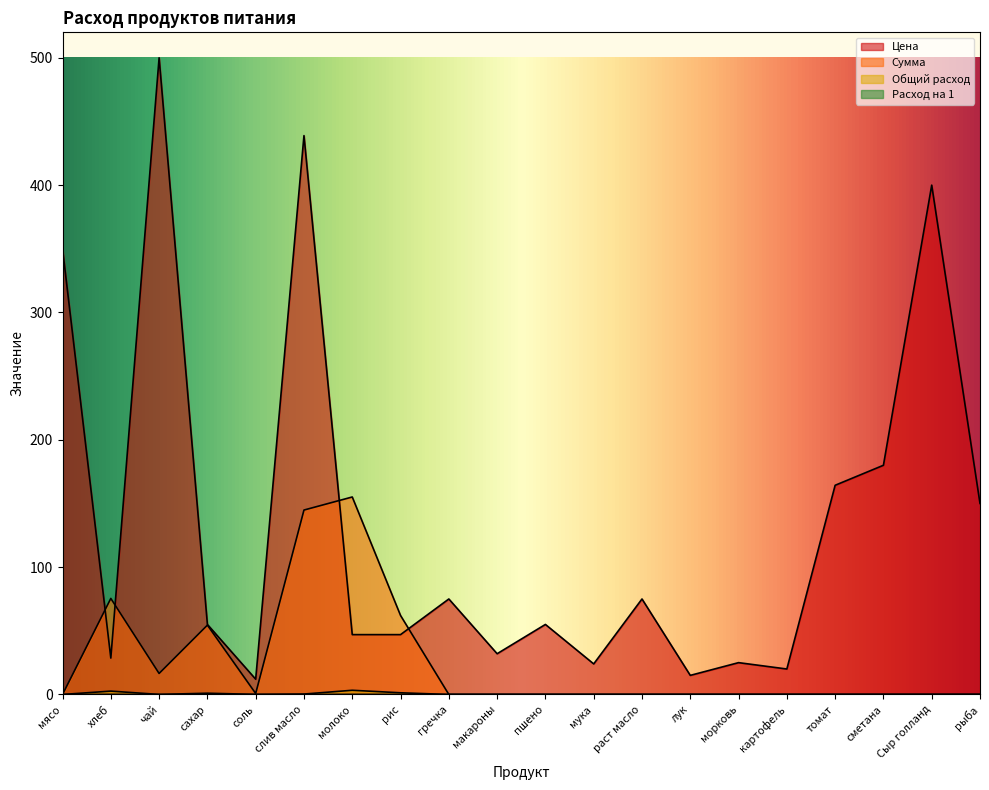

List the labels in order of Сумма value, largest first.

молоко, слив масло, хлеб, рис, сахар, чай, соль, мясо, гречка, макароны, пшено, мука, раст масло, лук, морковь, картофель, томат, сметана, Сыр голланд, рыба